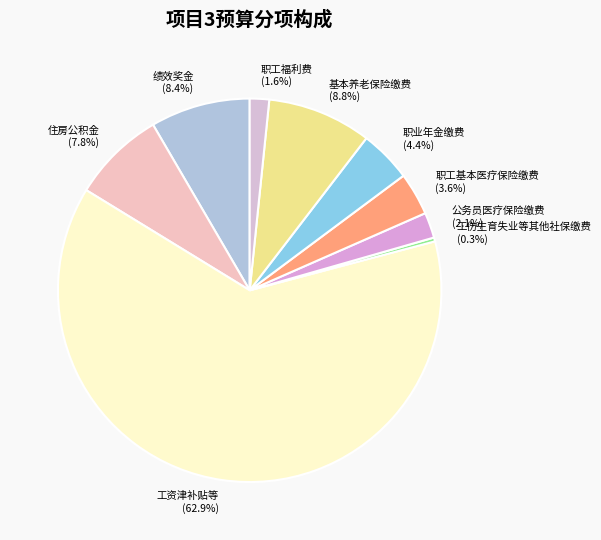

What percentage is NOT represented by 工伤生育失业等其他社保缴费 (0.3%)?

99.7%